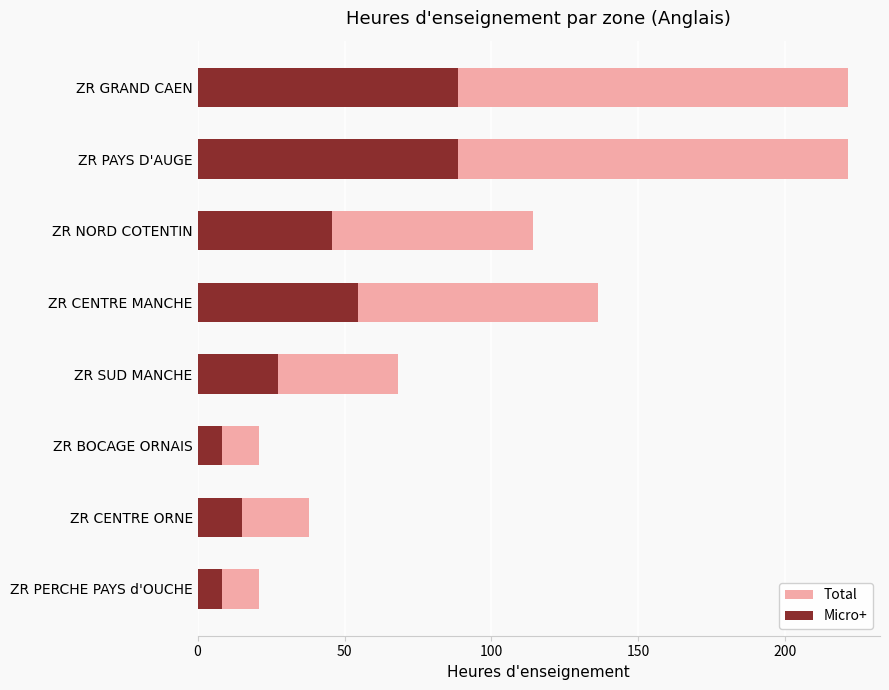

What is the value of the Total bar at the 8th from the left?

21.0